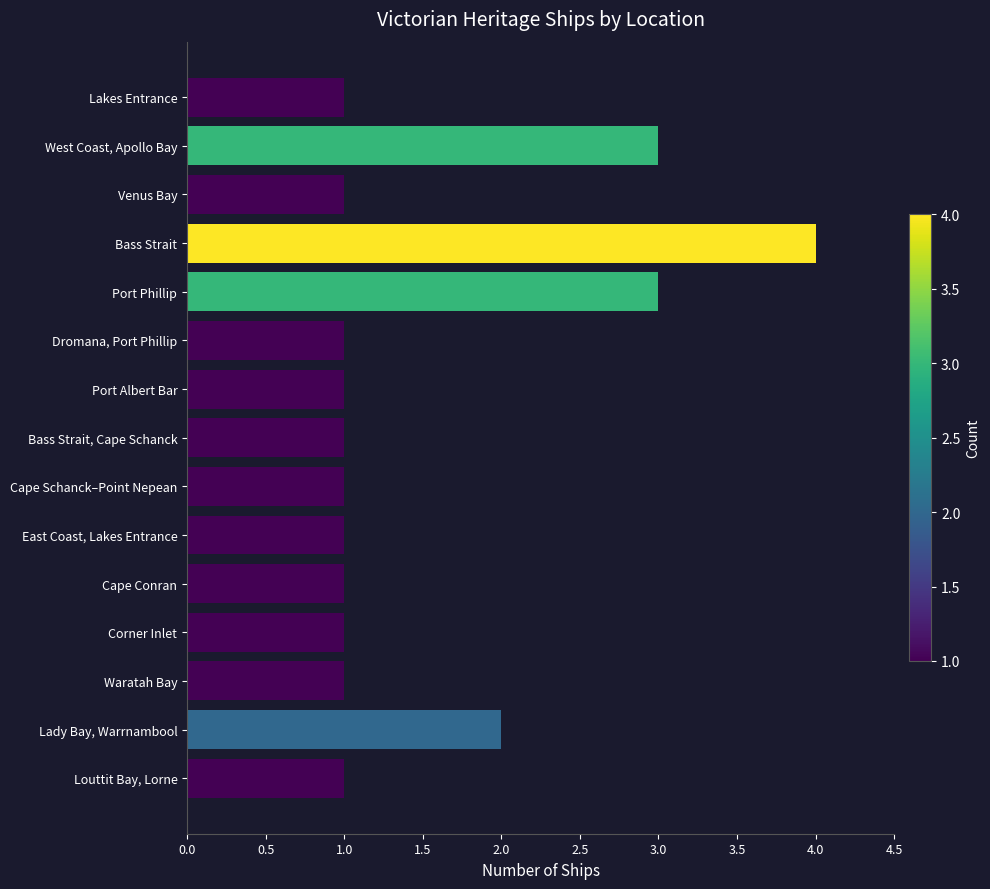

Reading top to bottom, what are all the values shown in this chart?

Lakes Entrance=1	West Coast, Apollo Bay=3	Venus Bay=1	Bass Strait=4	Port Phillip=3	Dromana, Port Phillip=1	Port Albert Bar=1	Bass Strait, Cape Schanck=1	Cape Schanck–Point Nepean=1	East Coast, Lakes Entrance=1	Cape Conran=1	Corner Inlet=1	Waratah Bay=1	Lady Bay, Warrnambool=2	Louttit Bay, Lorne=1